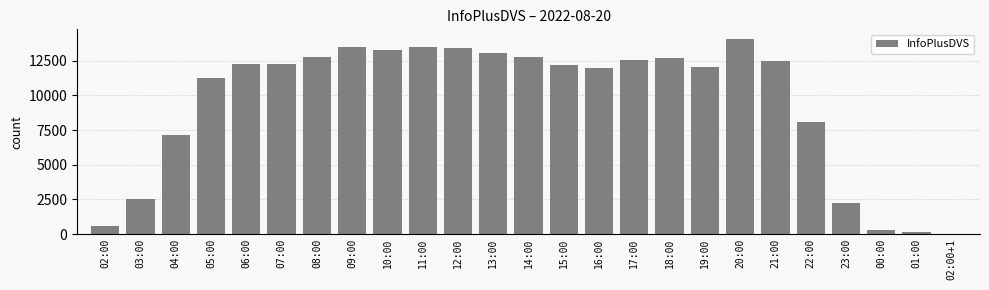

What is the approximate value at 06:00?

12286